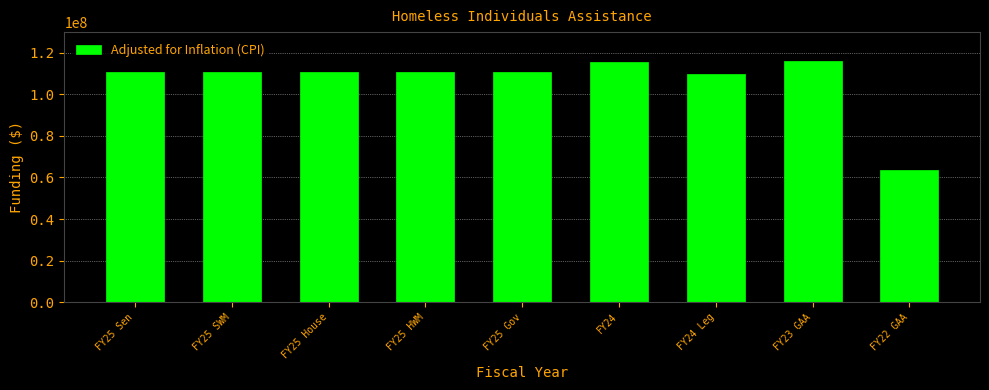

What is the average value?

106519947